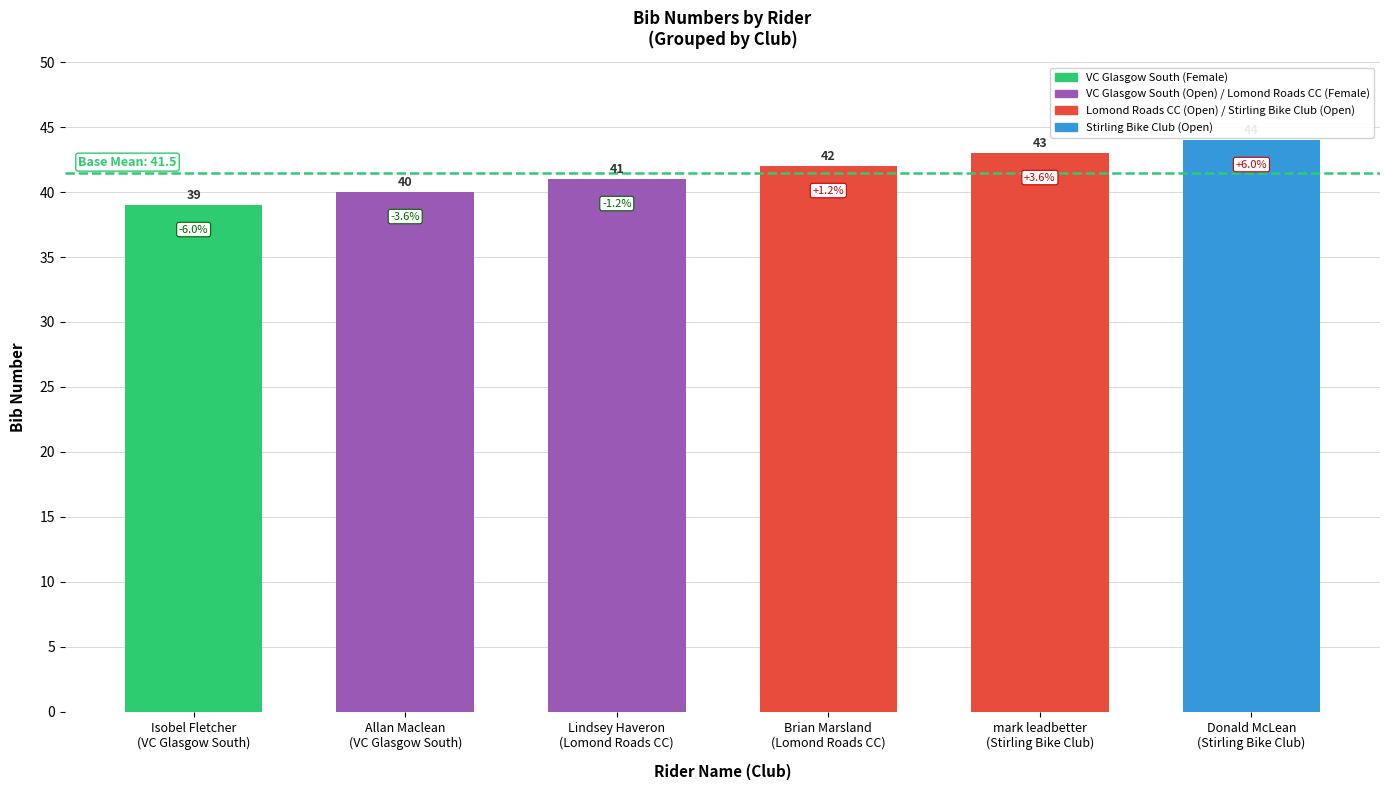

What position from the left is Isobel Fletcher
(VC Glasgow South)?

1